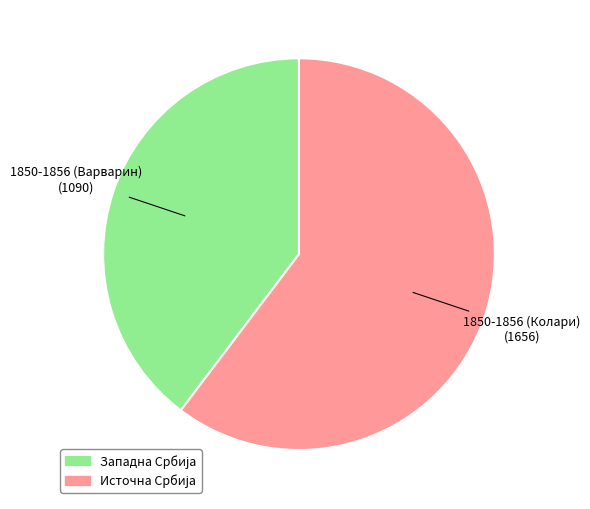

Is there any slice that represents more than half of the pie?

Yes